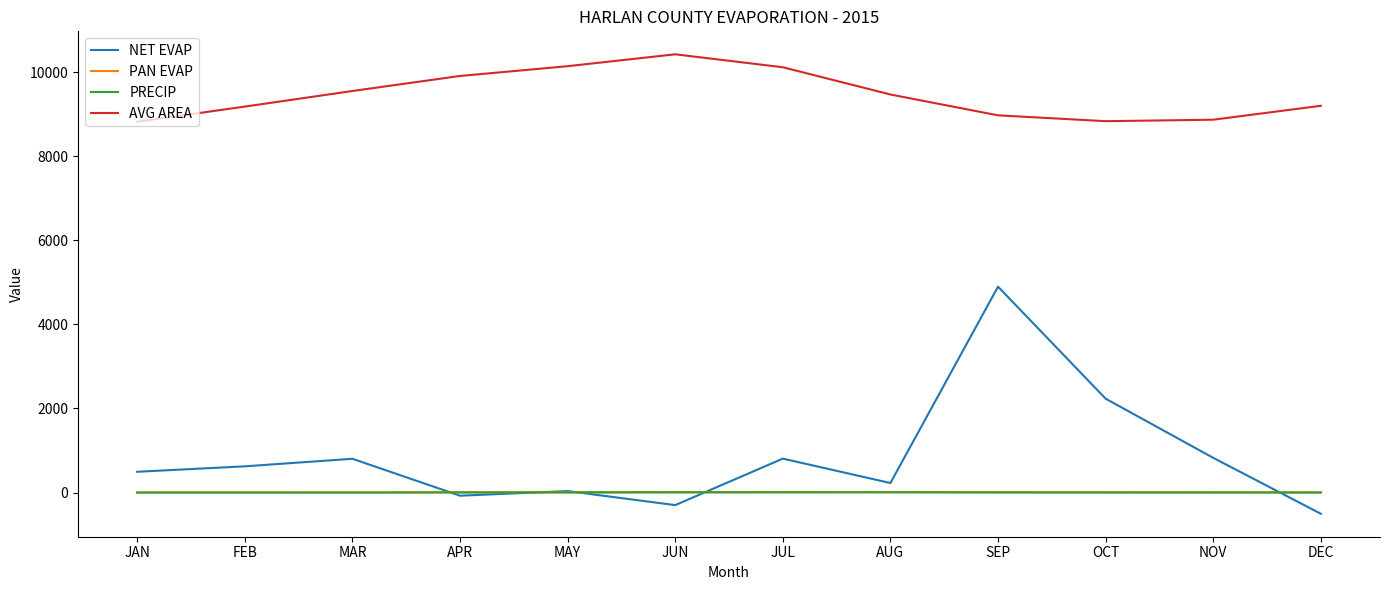

Which series ends up on top after the final intersection of NET EVAP and PRECIP?

PRECIP